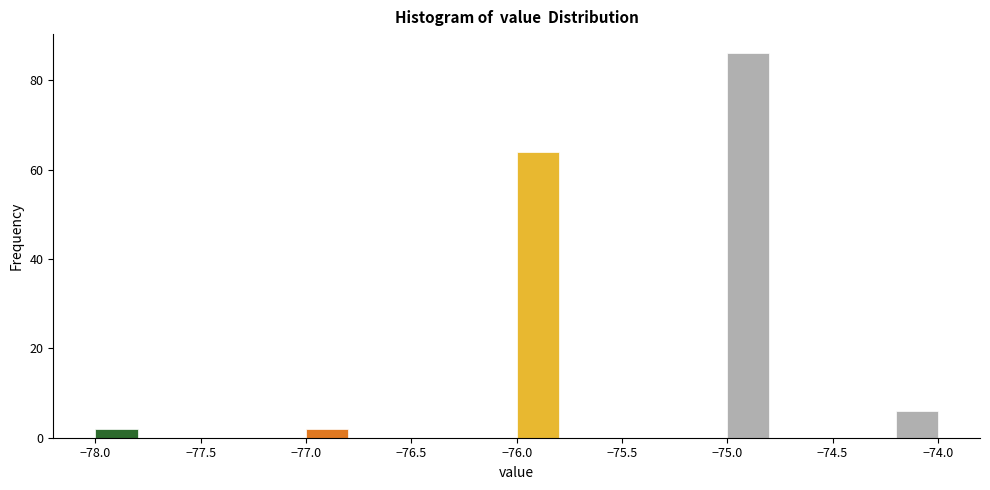

Reading left to right, transcribe this chart: for each bar, give the range it covers on the x-axis and its height. The values are not printed on the chart, so give them approximately, as read against the axis.

-78.0 to -77.8: 2
-77.8 to -77.6: 0
-77.6 to -77.4: 0
-77.4 to -77.2: 0
-77.2 to -77.0: 0
-77.0 to -76.8: 2
-76.8 to -76.6: 0
-76.6 to -76.4: 0
-76.4 to -76.2: 0
-76.2 to -76.0: 0
-76.0 to -75.8: 64
-75.8 to -75.6: 0
-75.6 to -75.4: 0
-75.4 to -75.2: 0
-75.2 to -75.0: 0
-75.0 to -74.8: 86
-74.8 to -74.6: 0
-74.6 to -74.4: 0
-74.4 to -74.2: 0
-74.2 to -74.0: 6